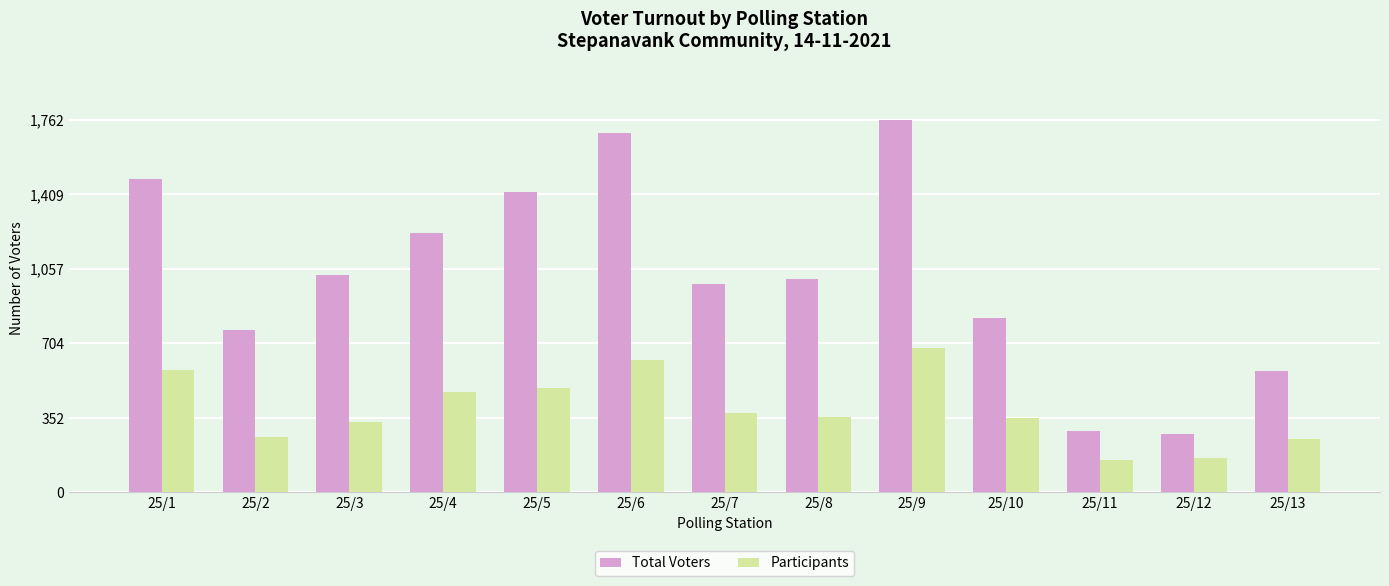

Read the Total Voters value at 25/8, to the nearest 50.

1000